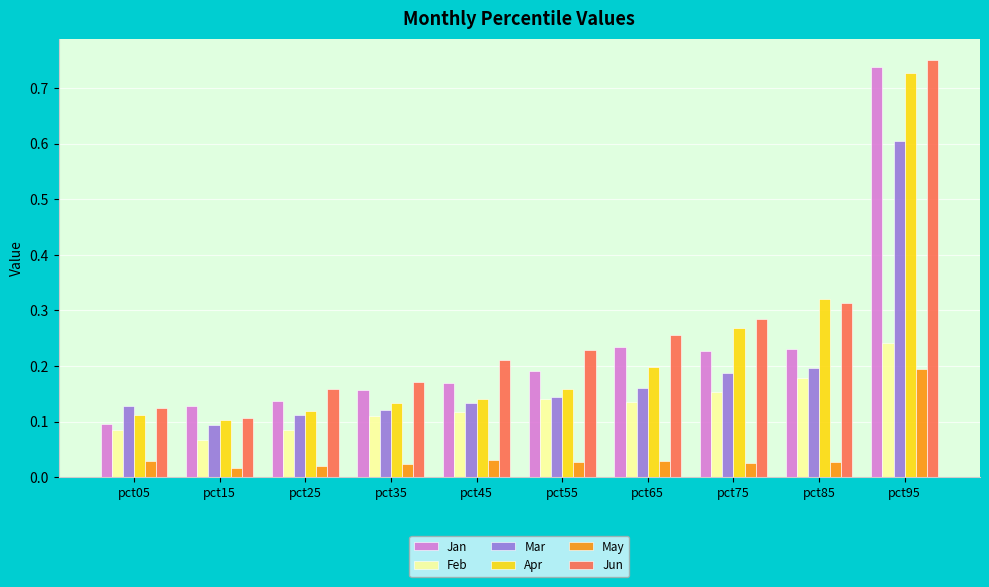

Which category has the highest value in the Apr series?

pct95